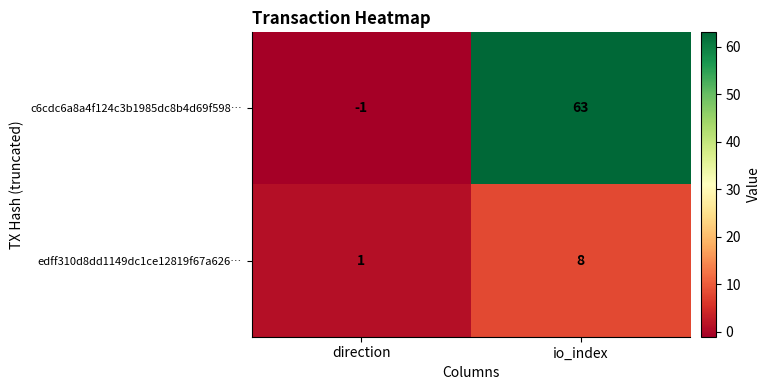

How many series are shown in this chart?

2